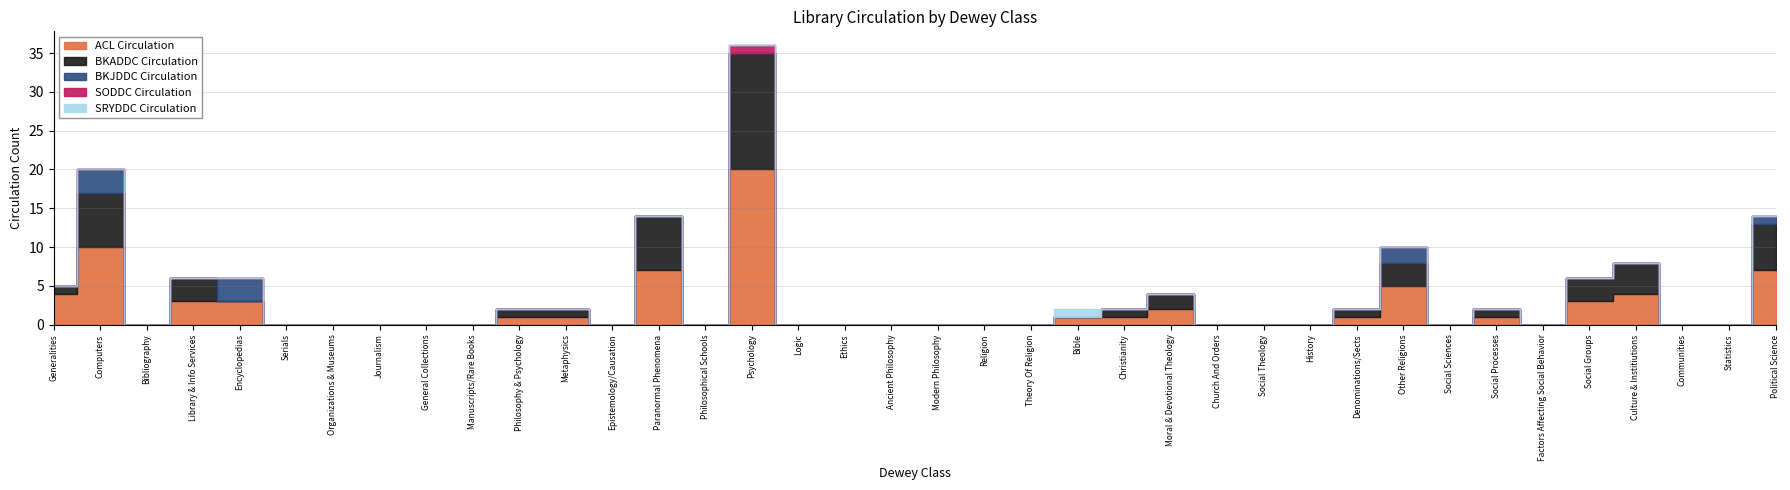

How many lines are shown in the chart?

5